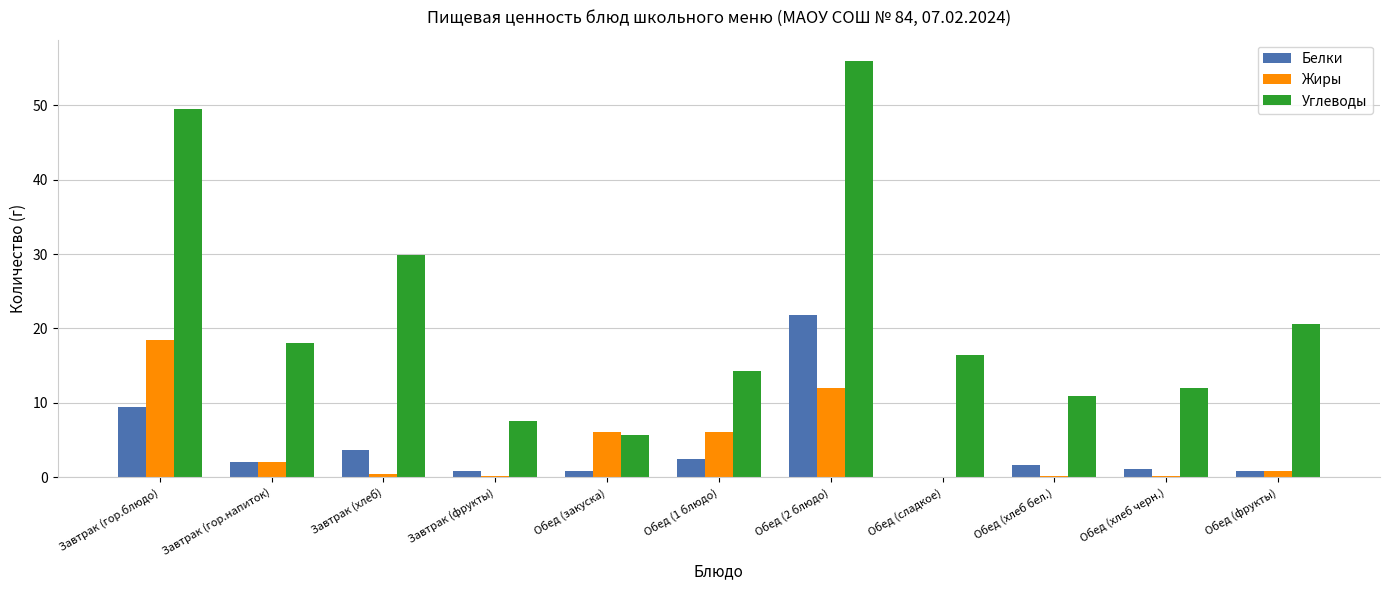

What is the average value of the Белки series?

4.1